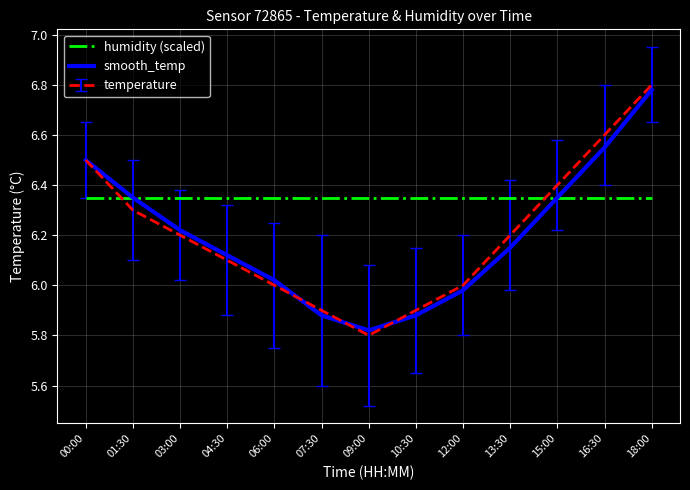

What is the sum of the humidity (scaled) values at 09:00 and 18:00?

12.7